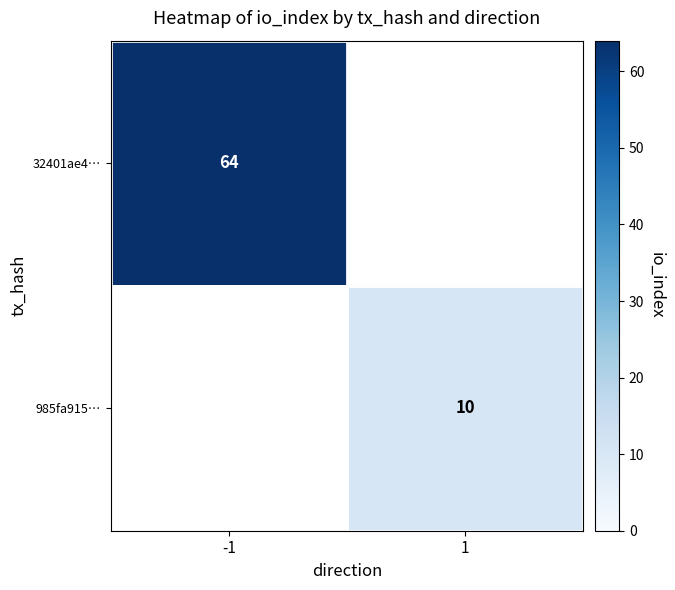

True or false: 32401ae4… has a value of 64 at -1.

True